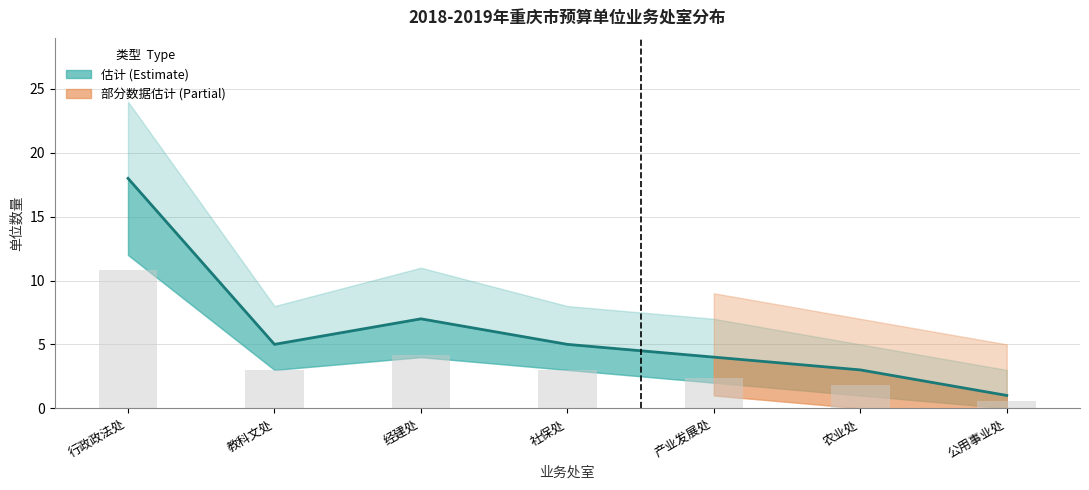

What is the label of the 7th bar from the right?

行政政法处